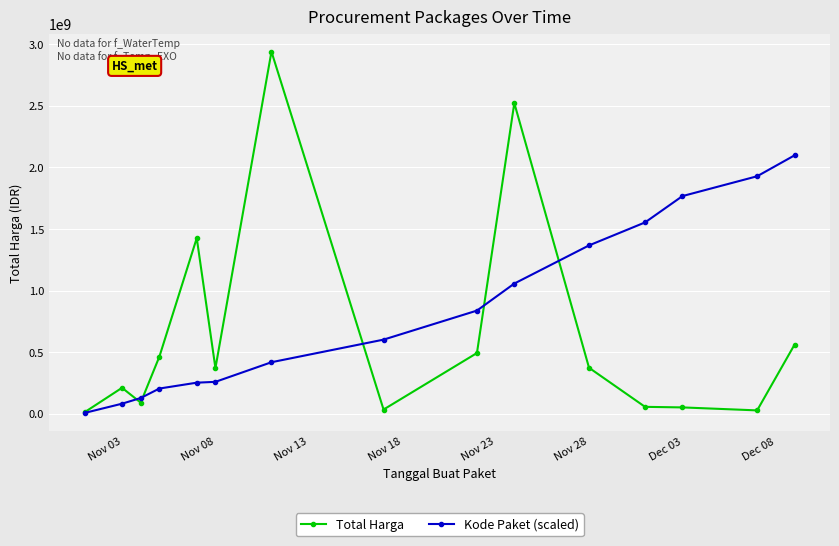

What are all the series names shown in the legend?

Total Harga, Kode Paket (scaled)